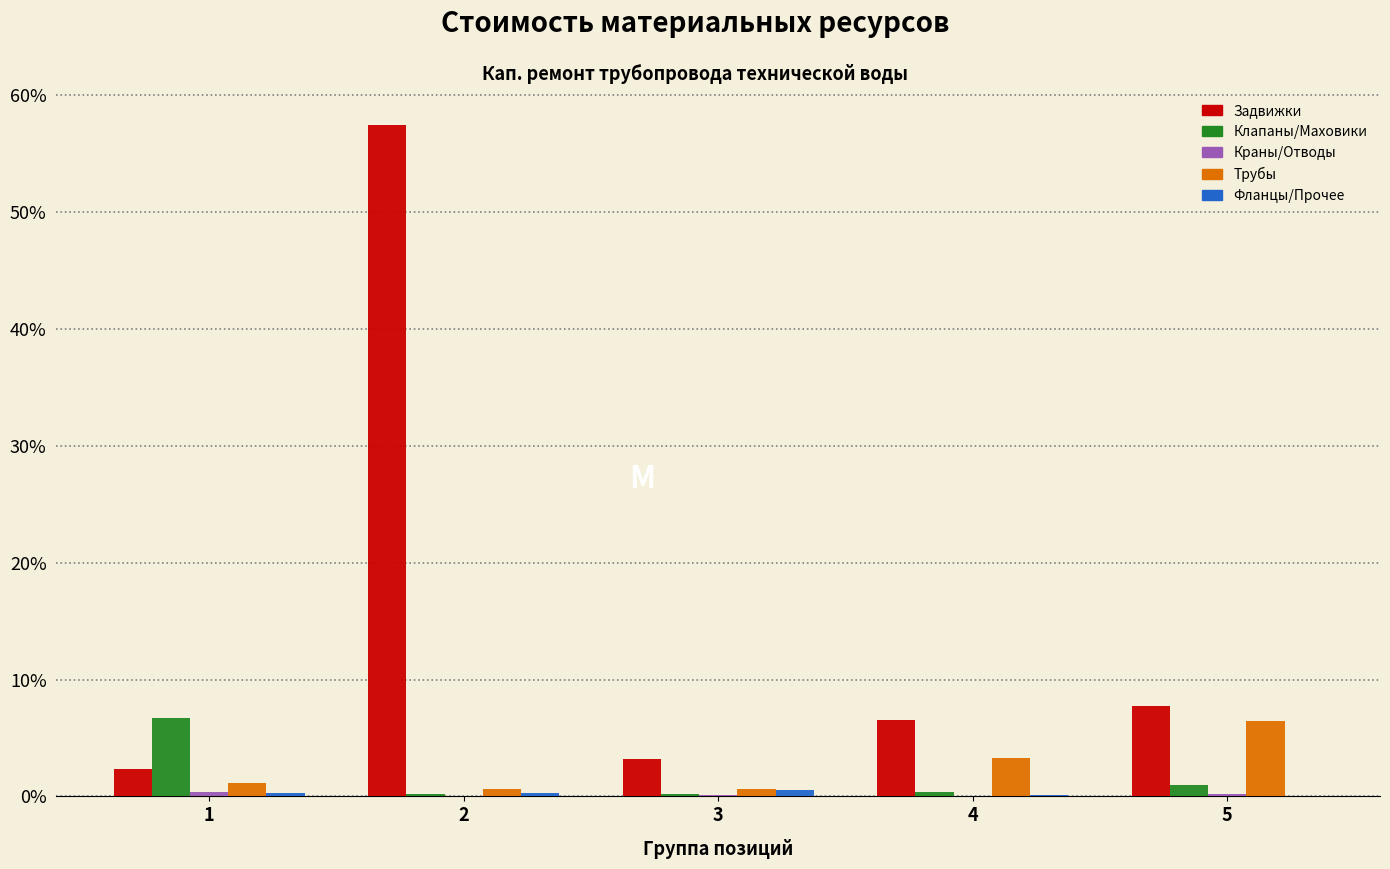

What is the maximum value shown in the chart?

57.4